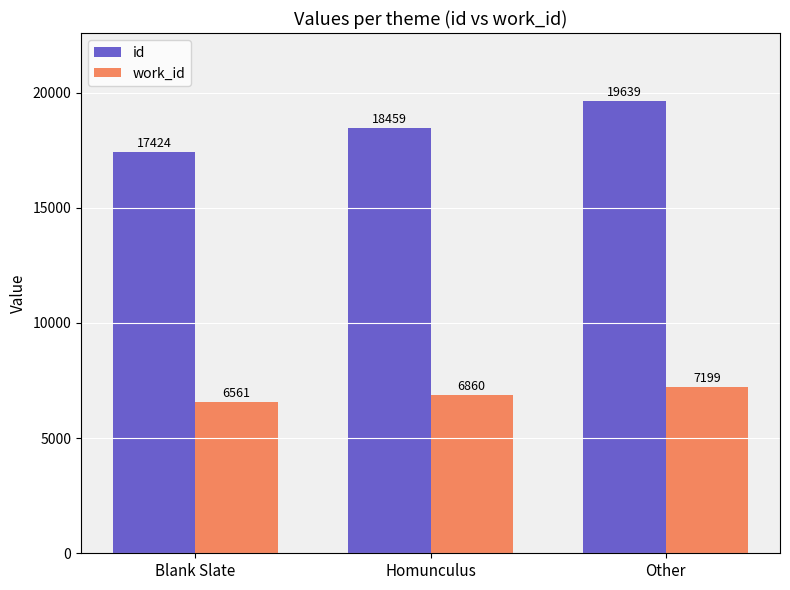

Reading right to left, list all the values displayed in this chart.

id: 19639	18459	17424
work_id: 7199	6860	6561